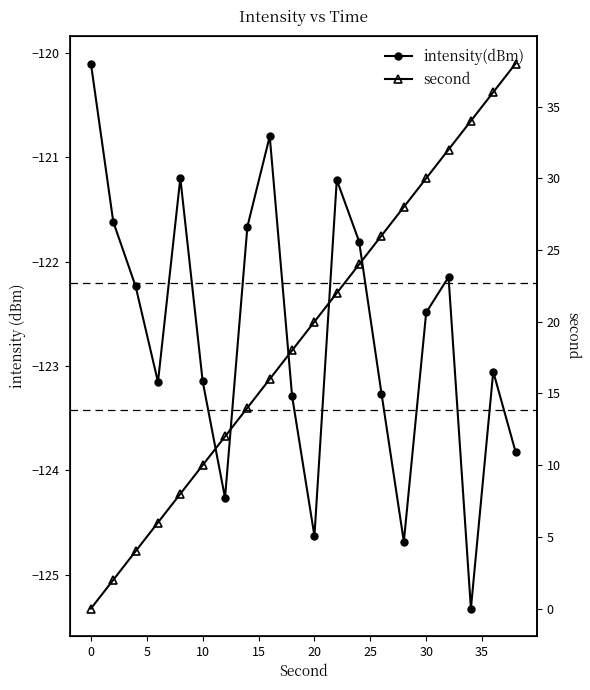

How many categories are shown in the chart?

20